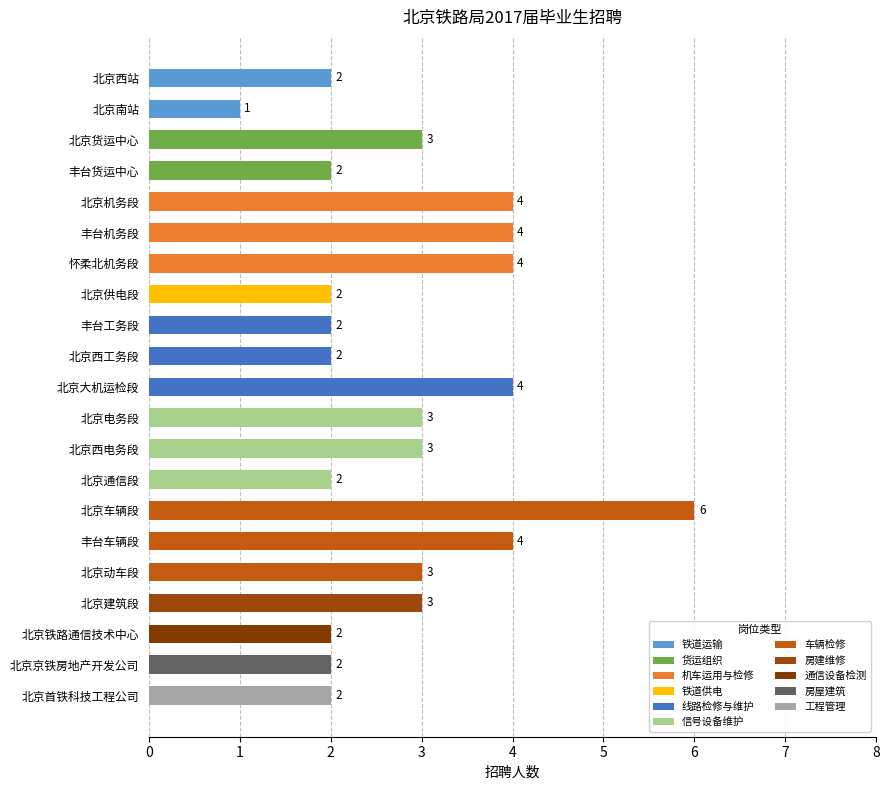

What is the difference between the maximum and minimum values?

5